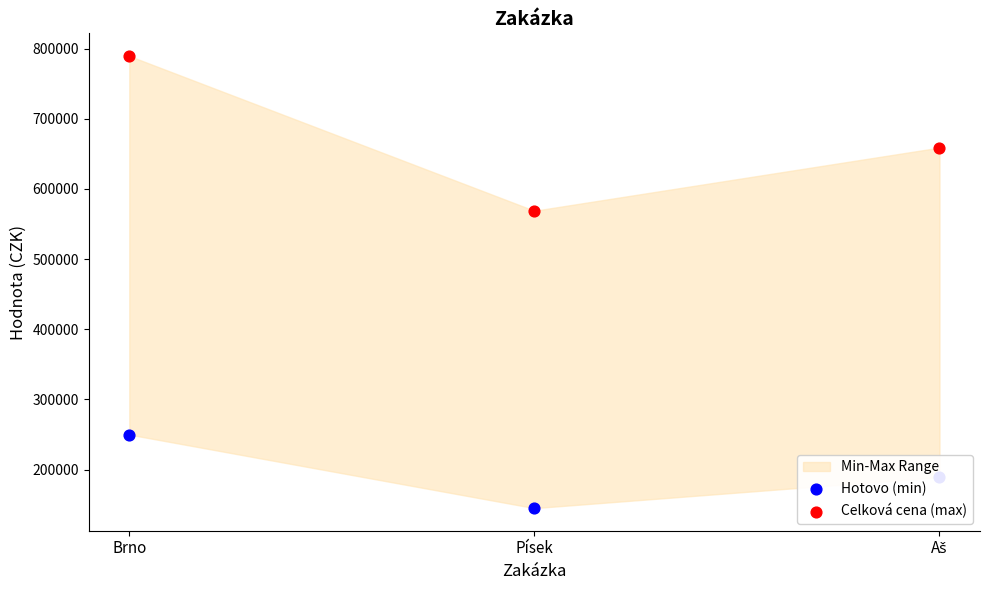

What is the total value across all series at Písek?

714100